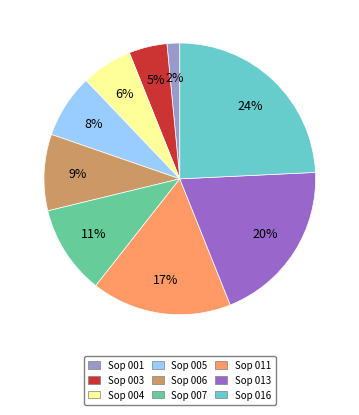

How many segments does this pie chart have?

9